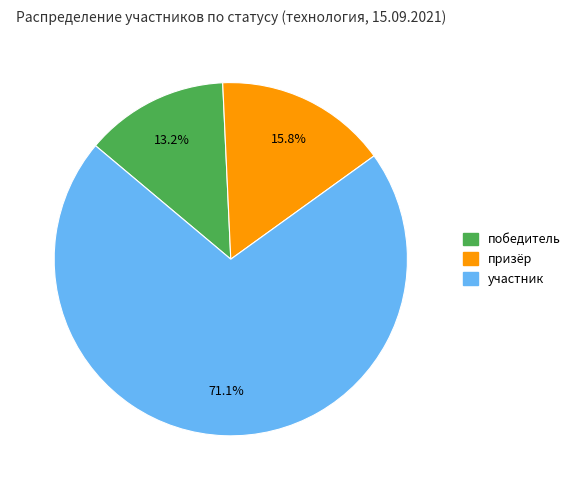

Approximately how many times larger is the value at победитель compared to участник?

0.2